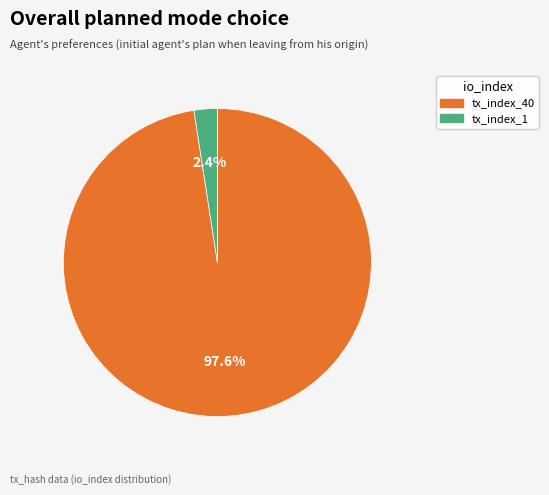

Which has a higher value, tx_index_40 or tx_index_1?

tx_index_40